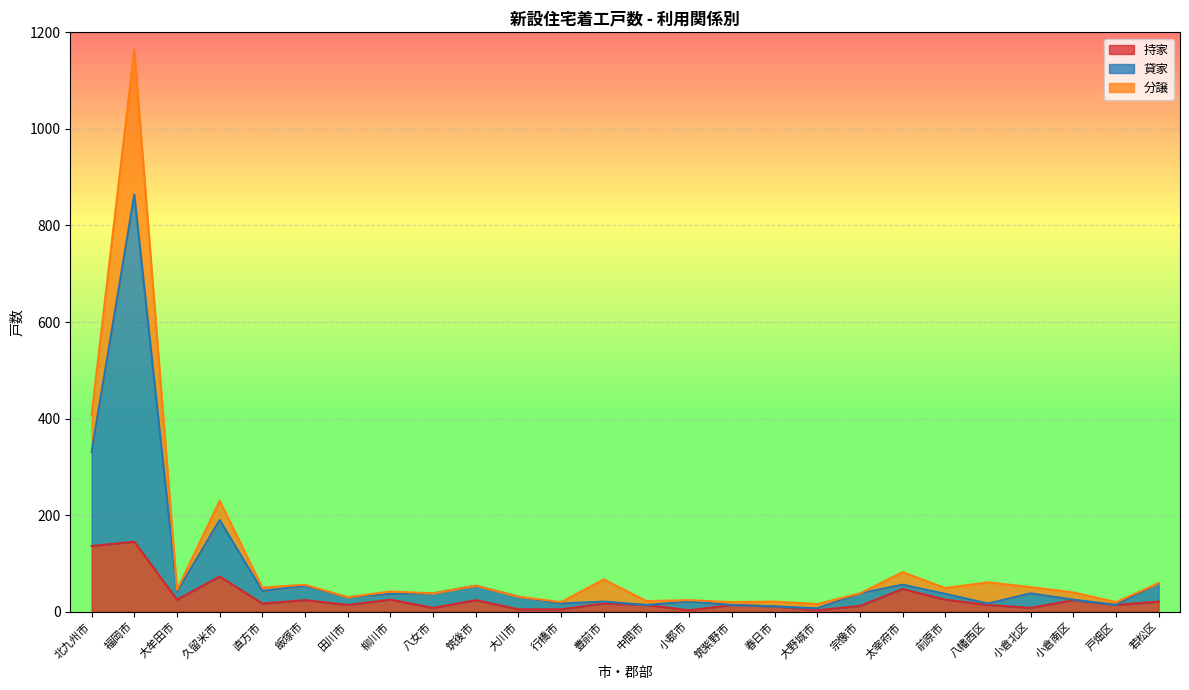

What is the maximum value for 持家?

145